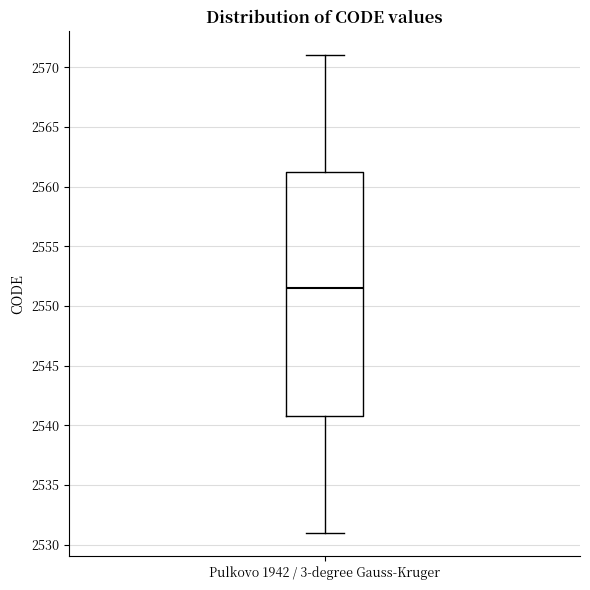

Transcribe this box plot: give where the median line is, the range the box spans, and where the two whiskers end, as read against the y-axis. The values are not printed on the chart, so give them approximately, as read against the axis.

median 2551.5, box 2541.0 to 2561.5, whiskers 2531.0 to 2571.0